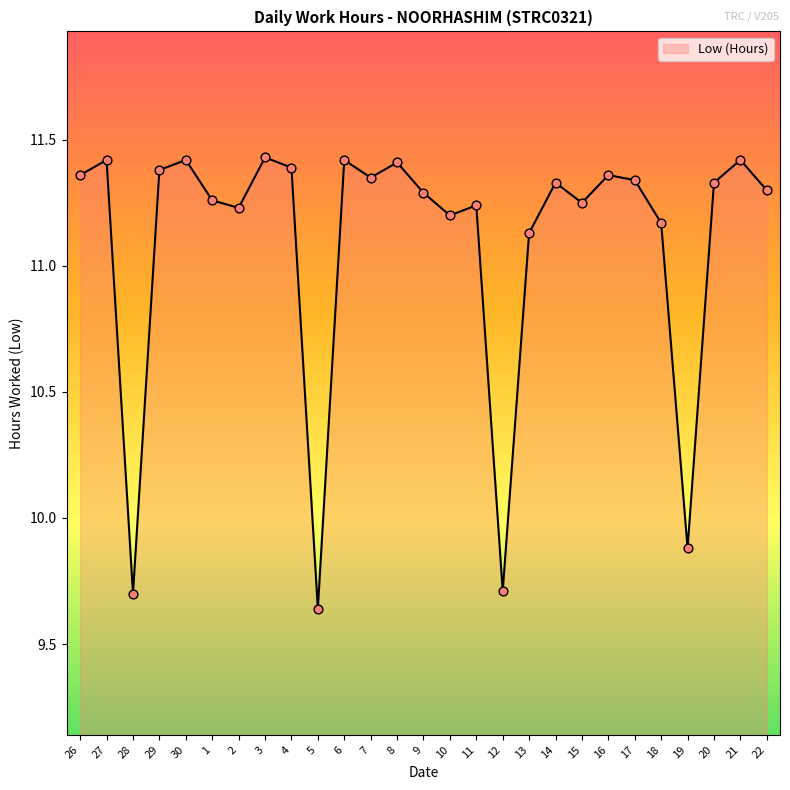

Between 22 and 12, which is larger?

22